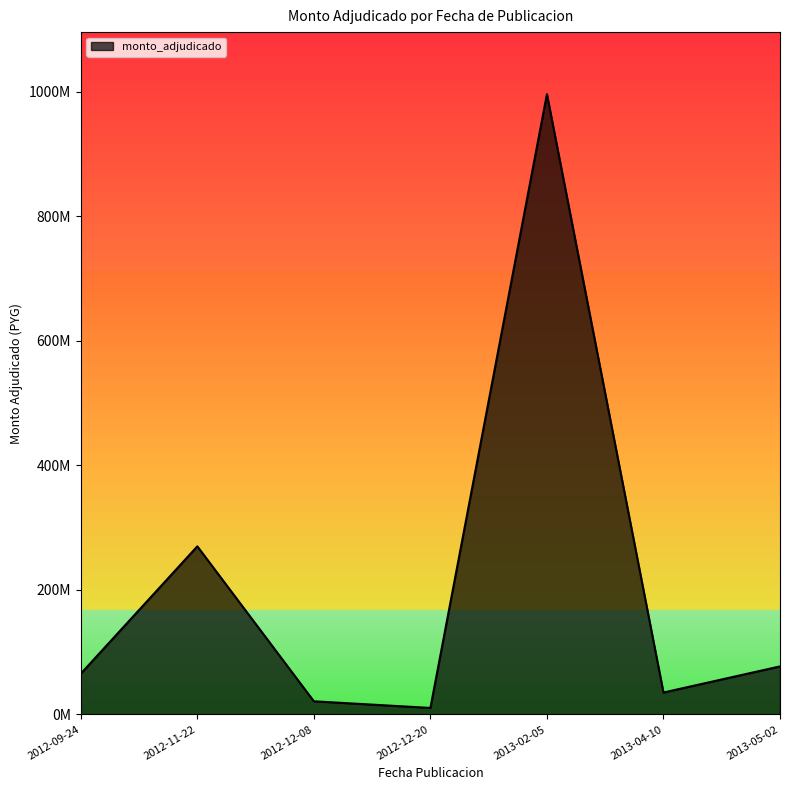

Does the chart have visible grid lines?

No